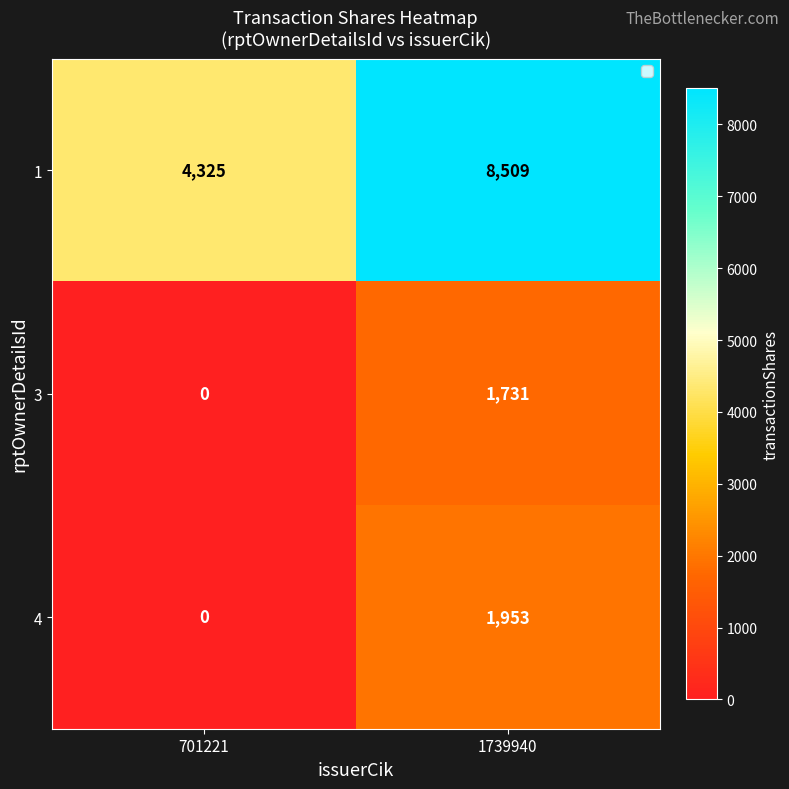

Which category has the lowest value in the 3 series?

701221